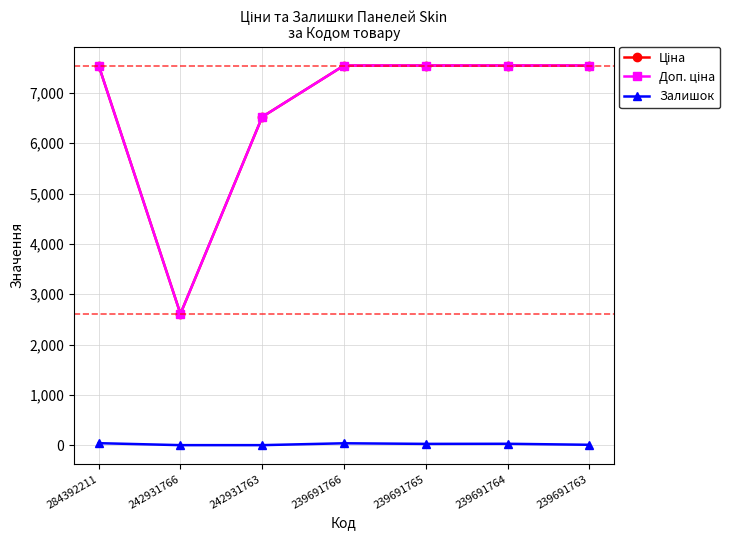

How many data points in Залишок are less than 25?

3